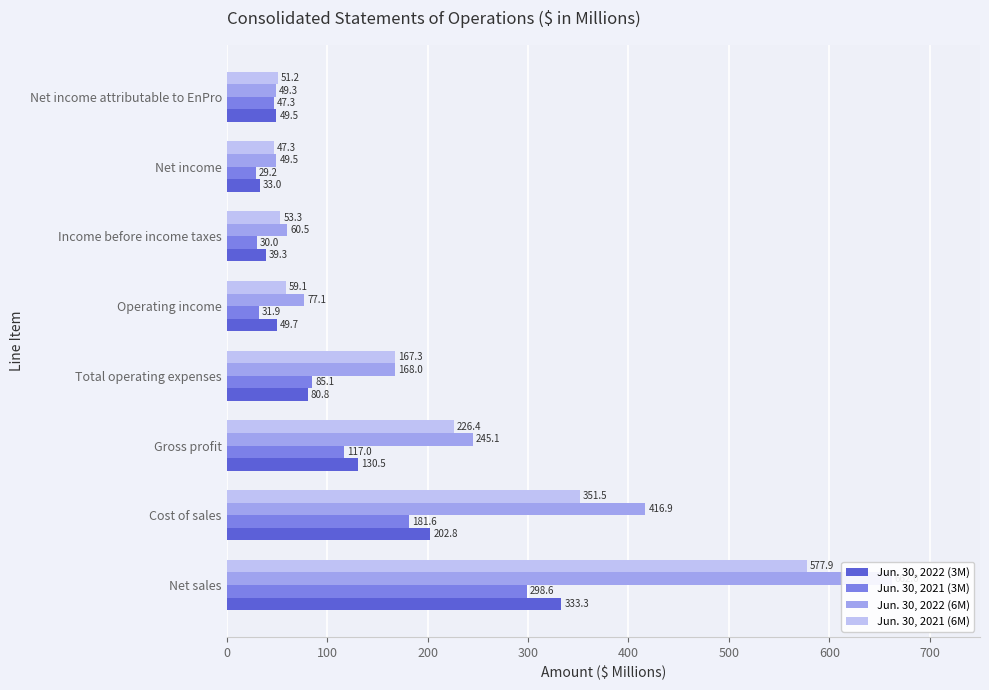

How many bars are there in each group?

4